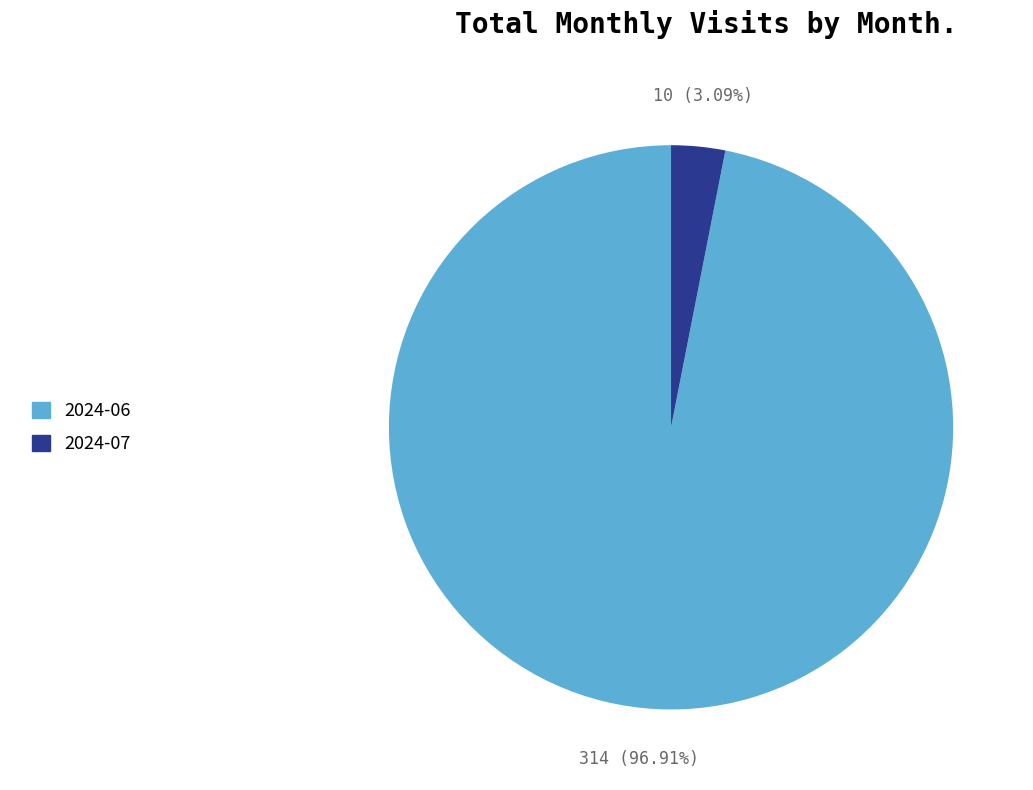

The 2024-06 slice represents 86% of the pie. True or false?

False